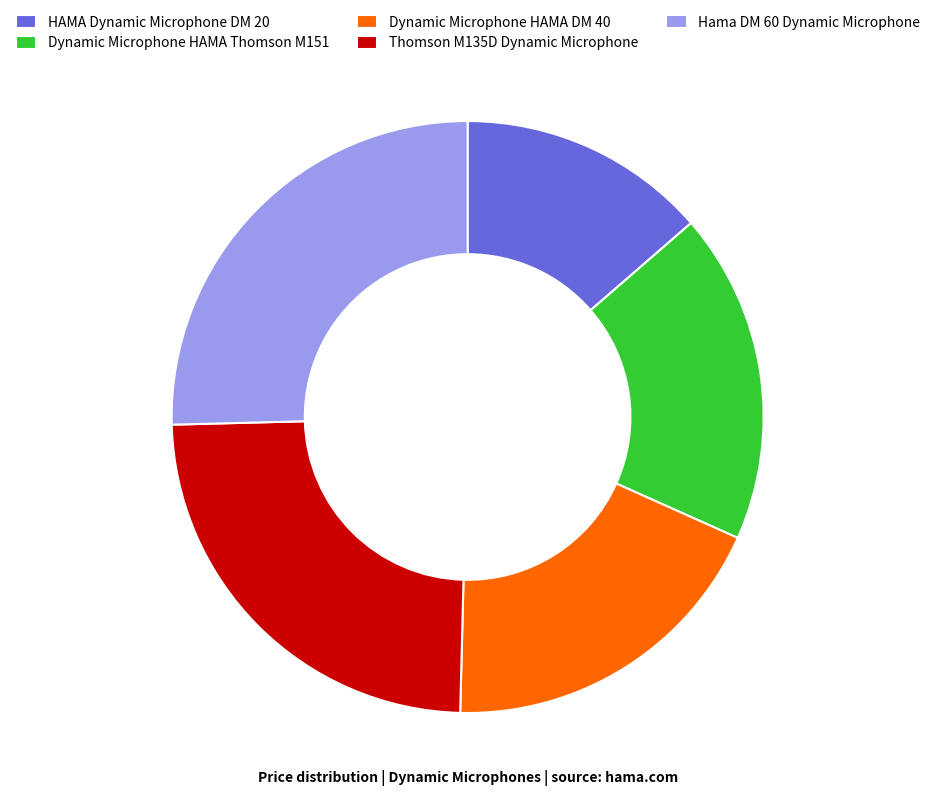

Is the sum of Dynamic Microphone HAMA Thomson M151 and Hama DM 60 Dynamic Microphone greater than half?

No